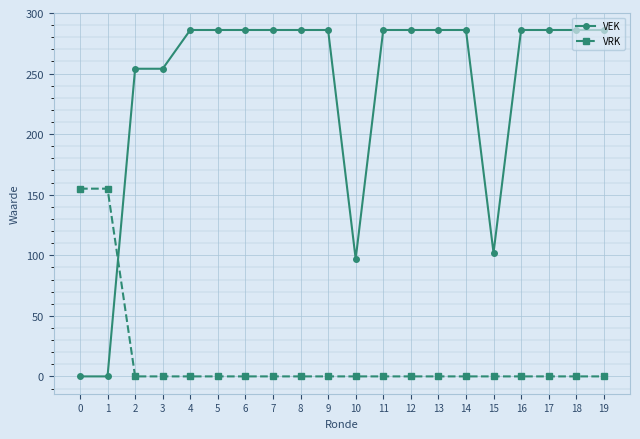

What is the maximum value shown in the chart?

286